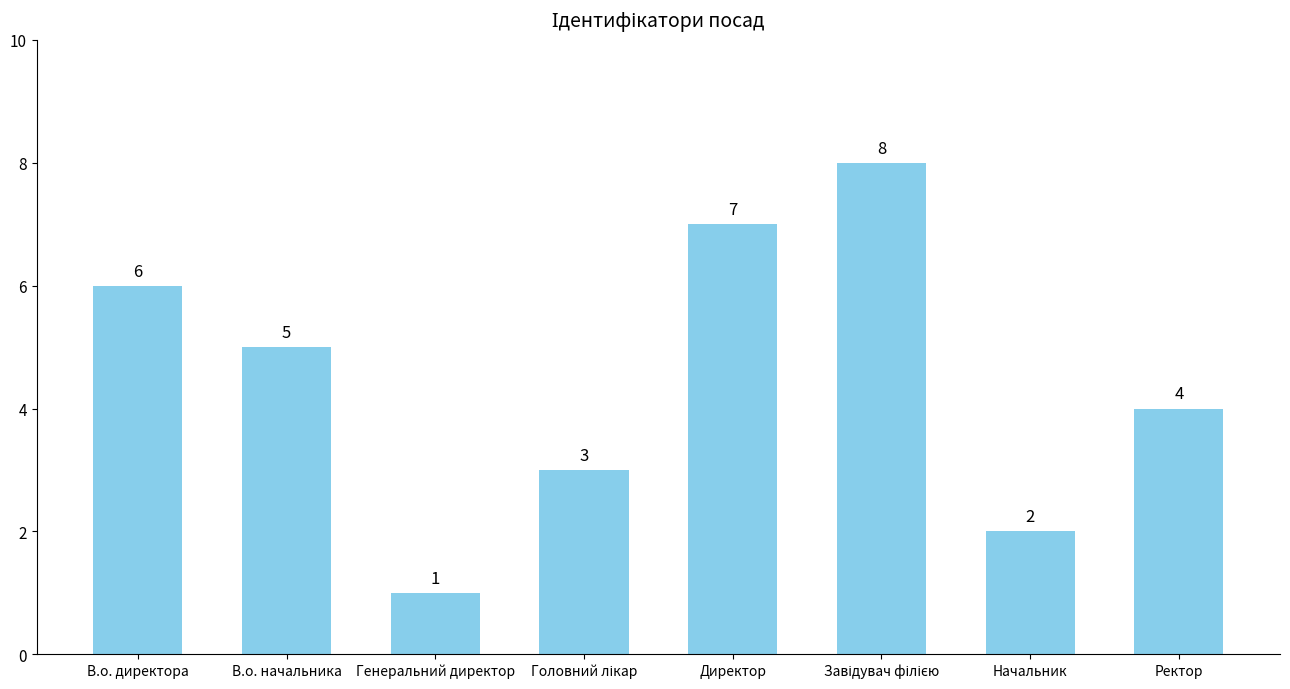

How many values are below 5?

4